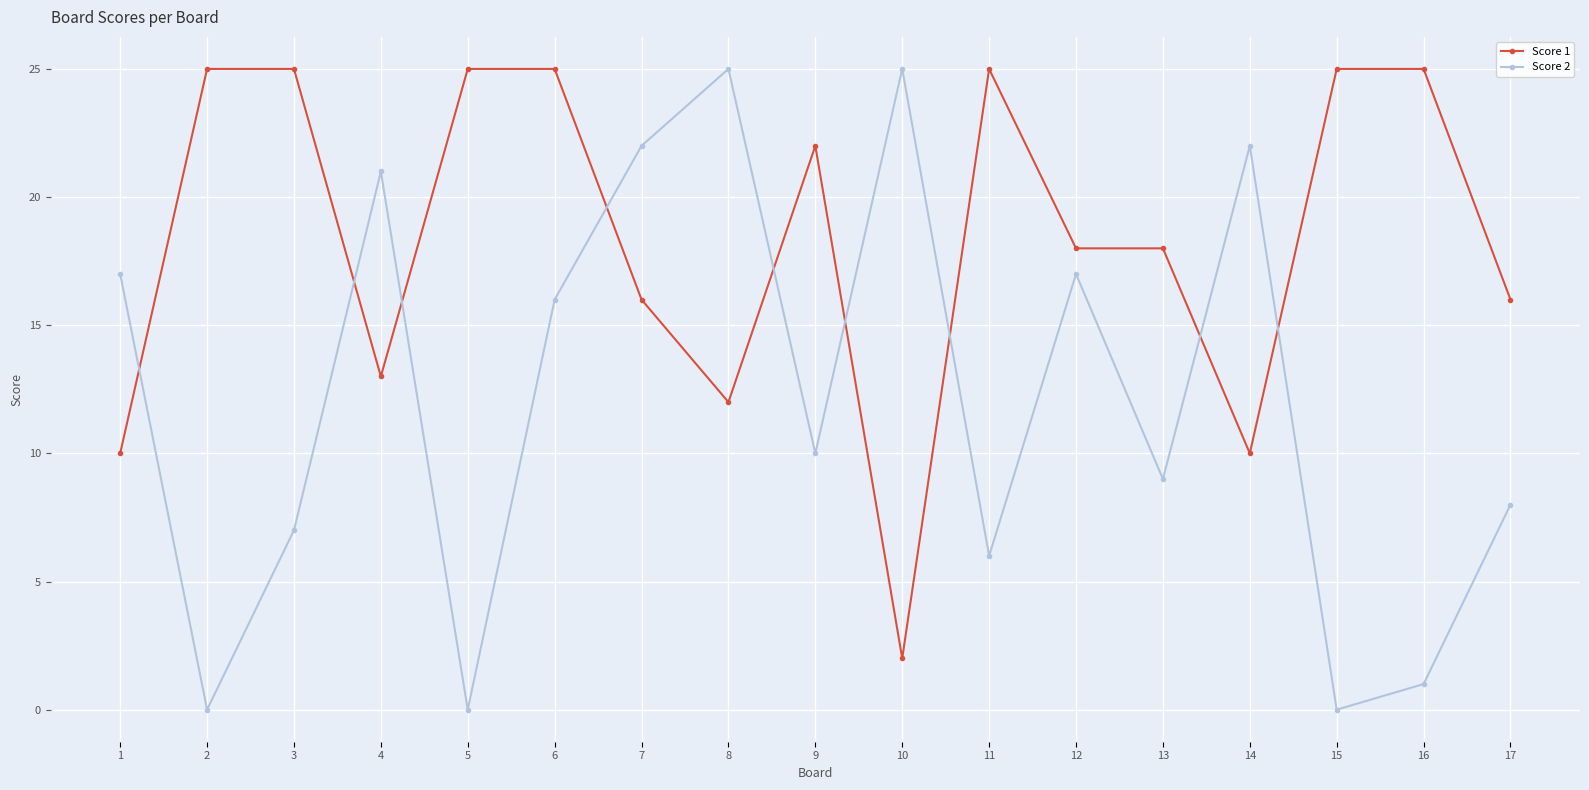

What is the sum of the Score 2 values at 12 and 4?

38